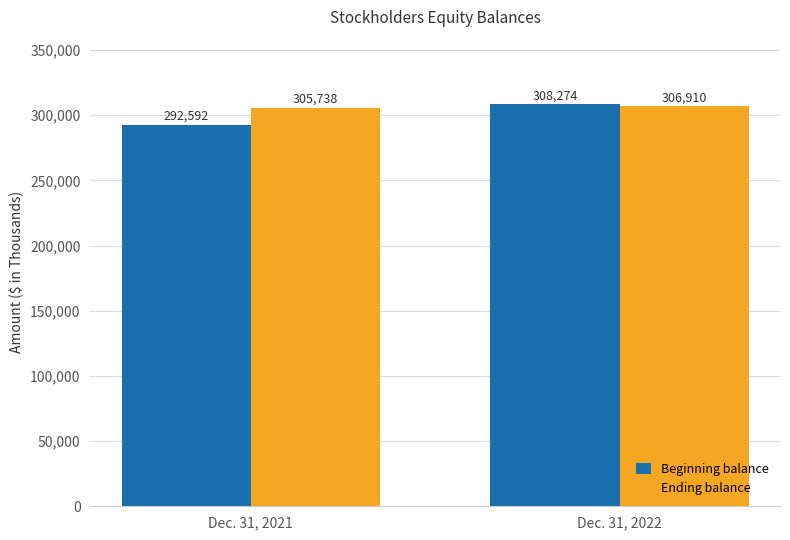

How many data points in Ending balance are less than 306910?

1